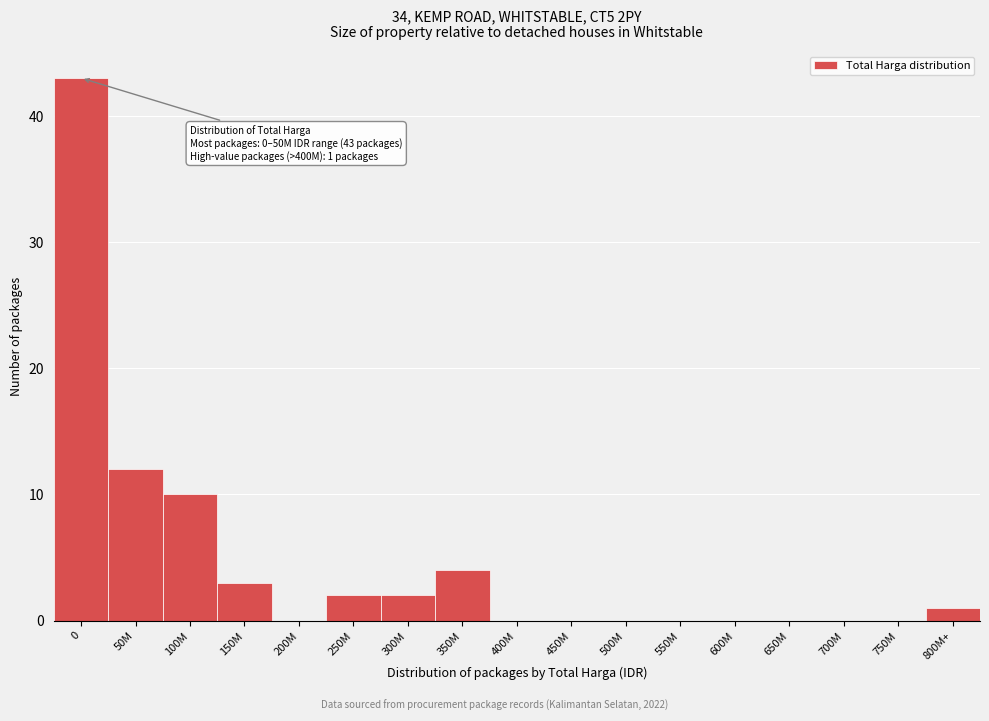

Reading left to right, what are all the values shown in this chart?

0=43	50M=12	100M=10	150M=3	200M=0	250M=2	300M=2	350M=4	400M=0	450M=0	500M=0	550M=0	600M=0	650M=0	700M=0	750M=0	800M+=1